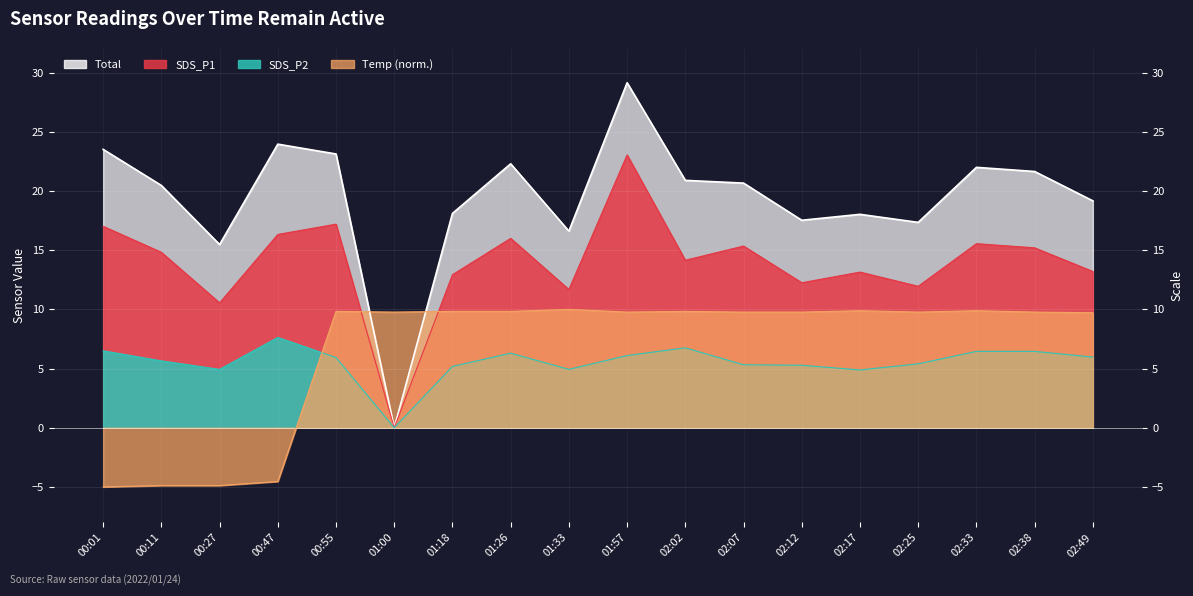

True or false: SDS_P1 has more than 2 points higher than both neighbors.

True